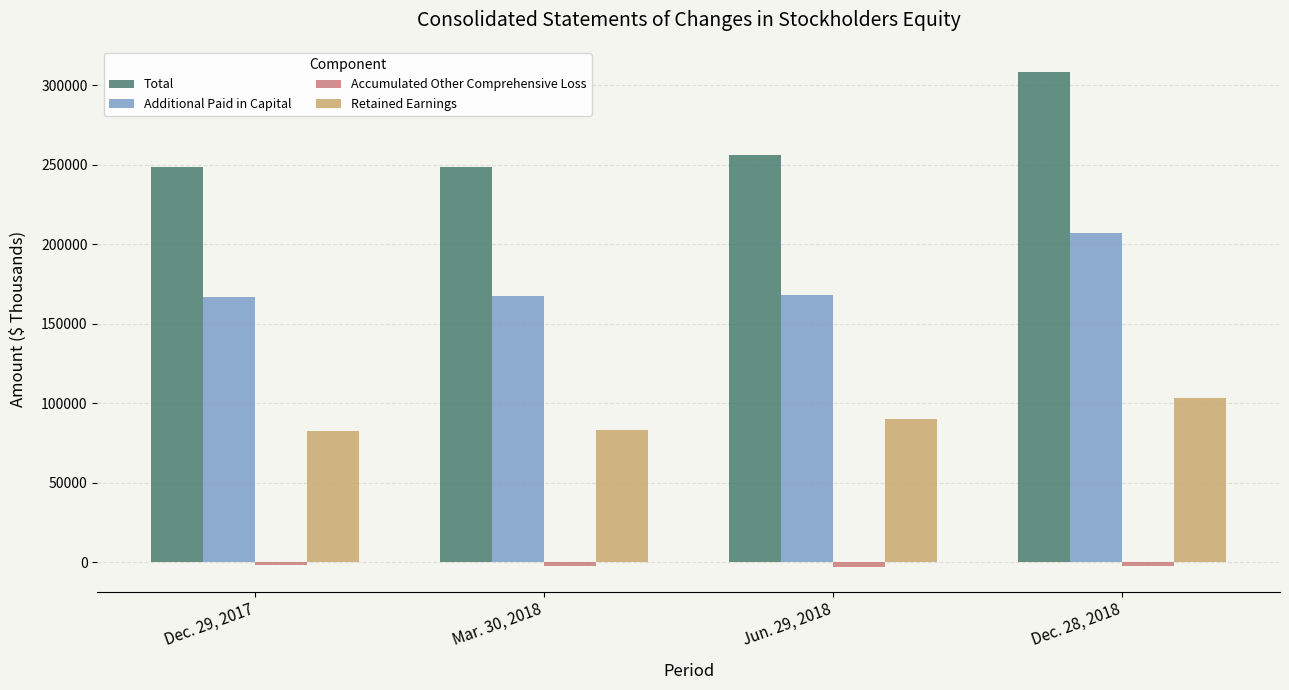

List the labels in order of Additional Paid in Capital value, smallest first.

Dec. 29, 2017, Mar. 30, 2018, Jun. 29, 2018, Dec. 28, 2018